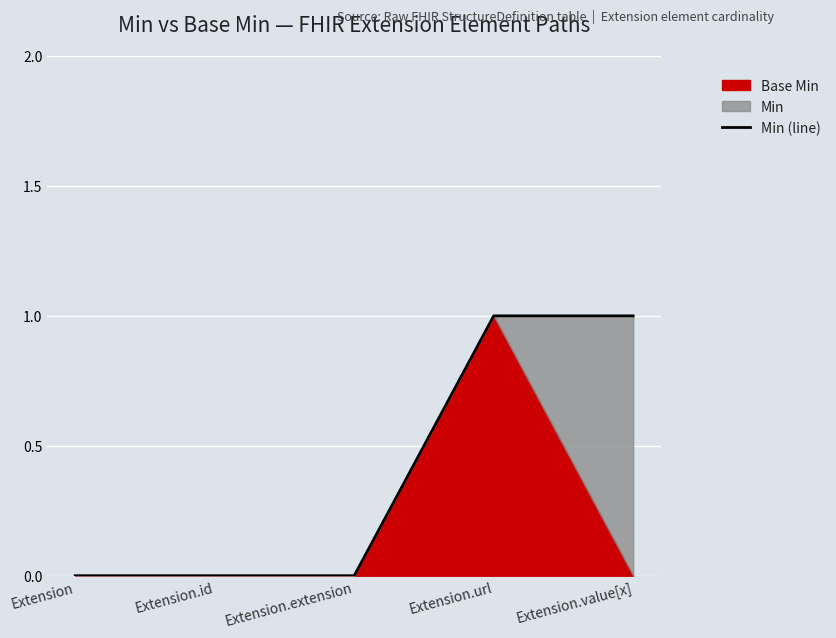

List the labels in order of value, largest first.

Extension.url, Extension.value[x], Extension, Extension.id, Extension.extension